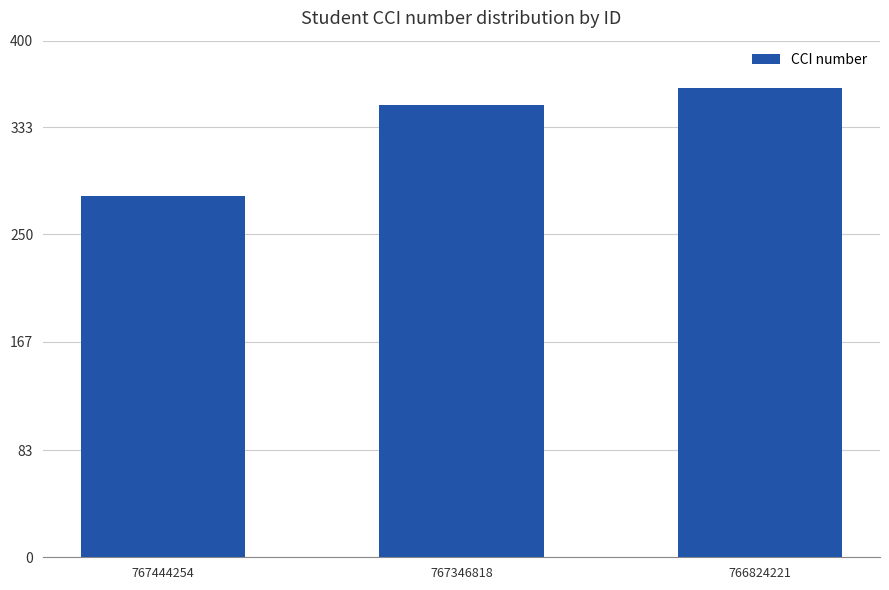

How many categories are shown in the chart?

3